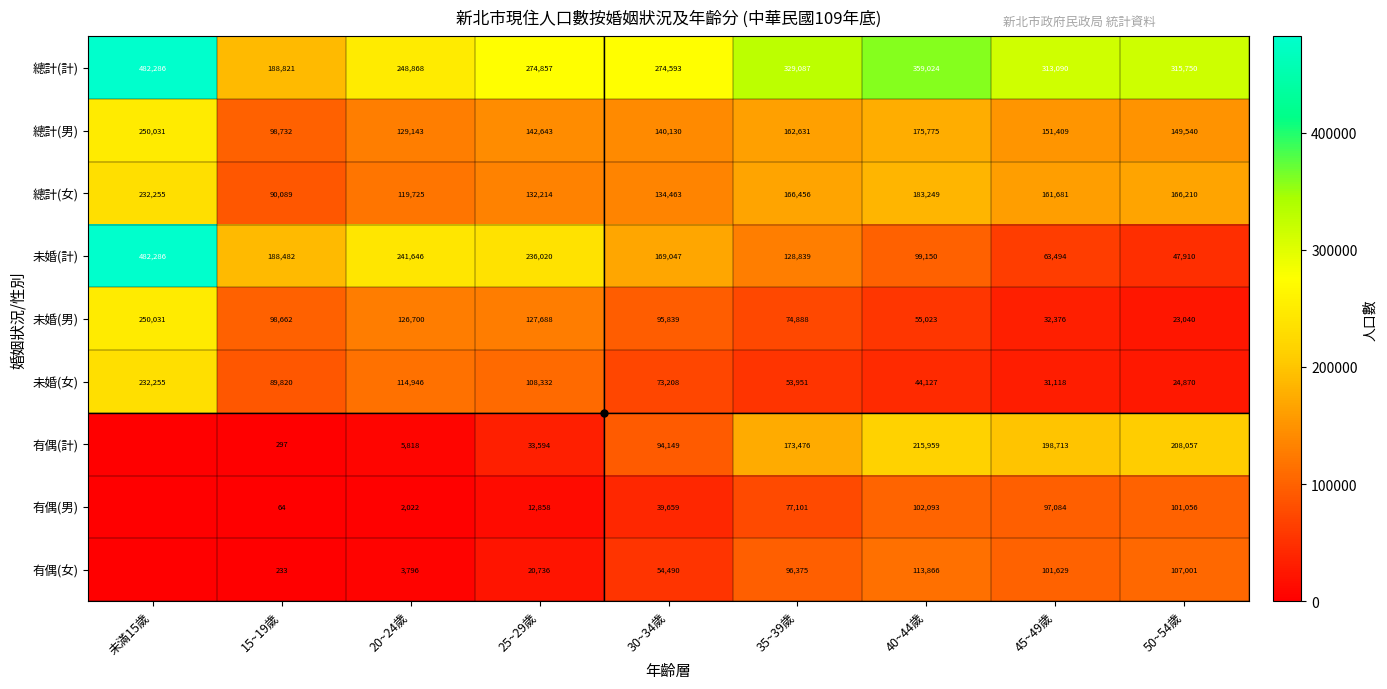

Which category has the lowest value in the 未婚(男) series?

50~54歲